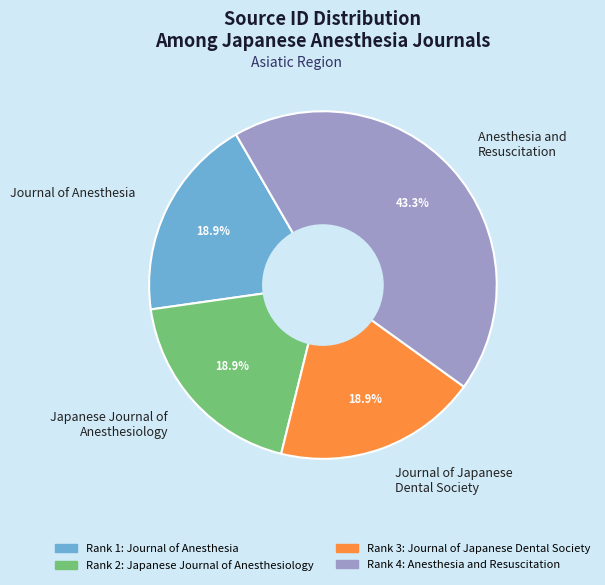

Approximately how many times larger is the value at Journal of Anesthesia compared to Journal of Japanese Dental Society?

1.0